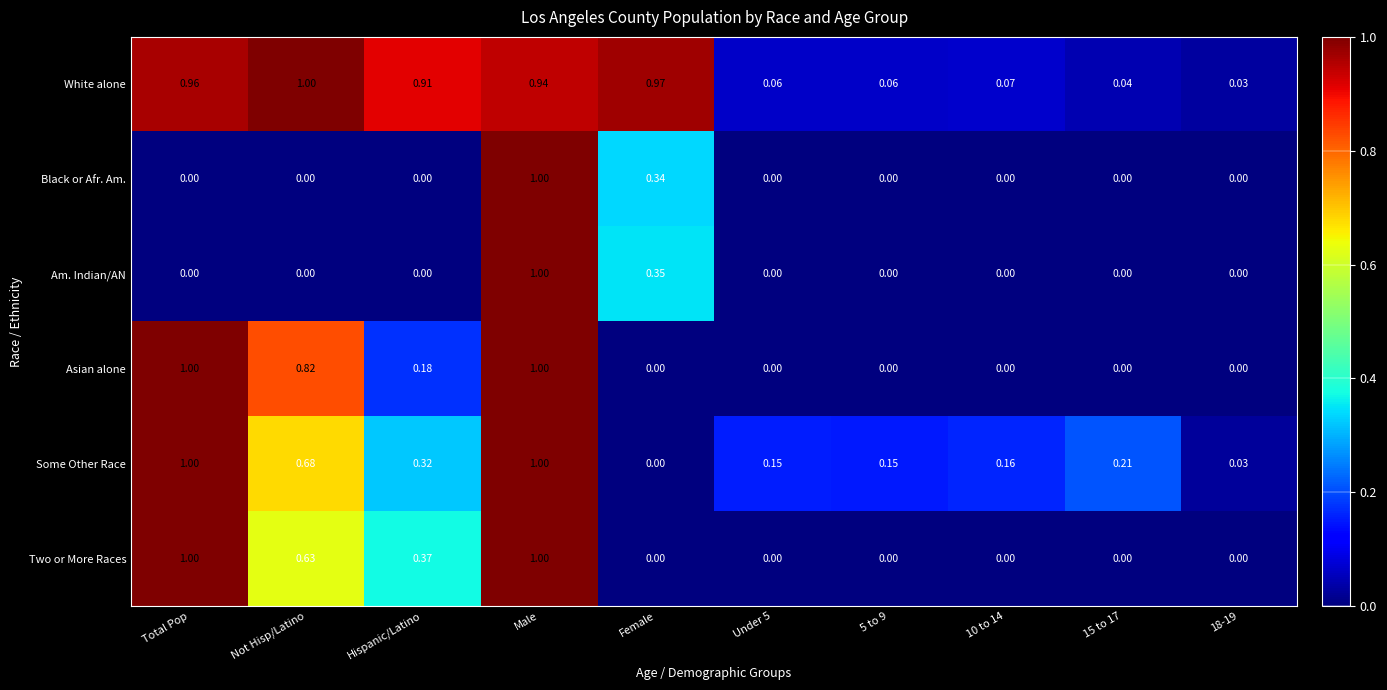

Which category has the highest value in the Am. Indian/AN series?

Male